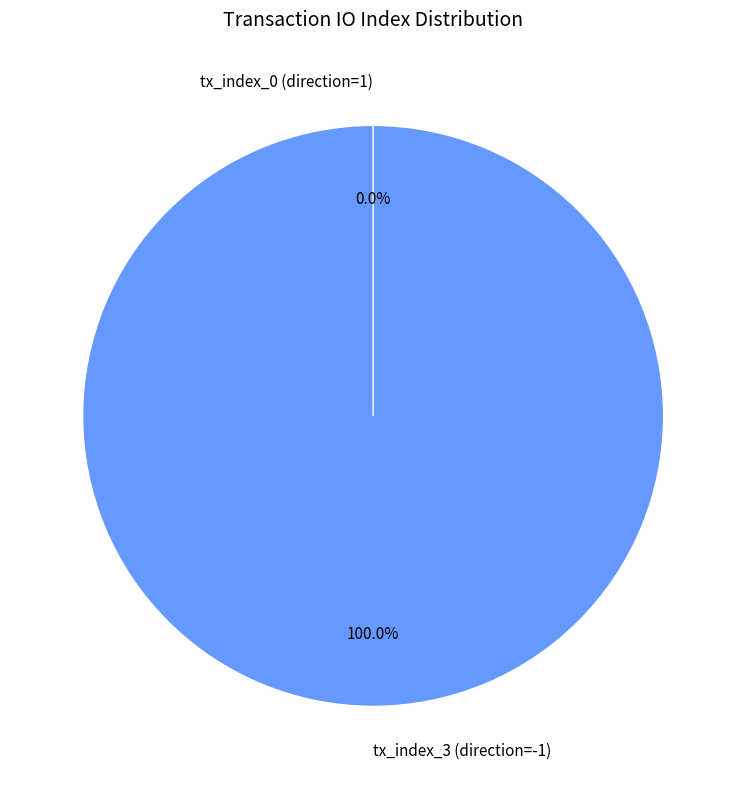

Which category has the smallest portion of the pie?

tx_index_0 (direction=1)